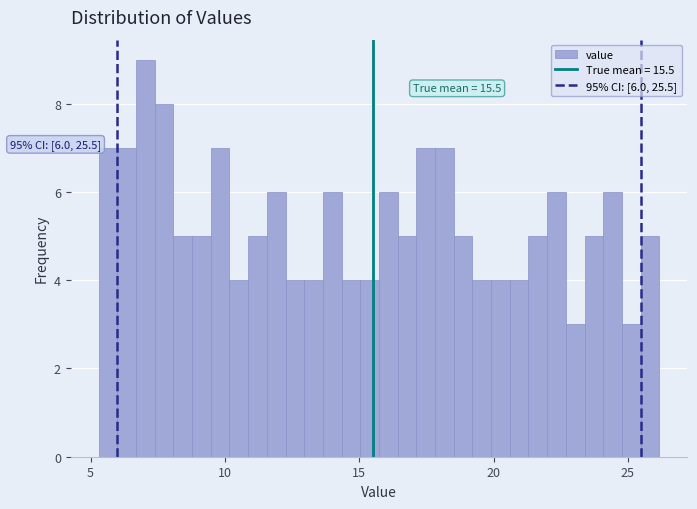

Read against the x-axis, roughly where is the centre of the tallest bar?

7.0